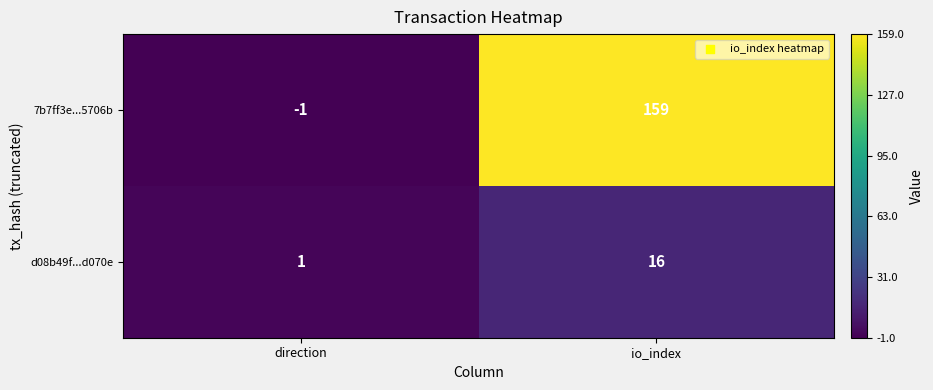

What is the sum of the d08b49f...d070e values at direction and io_index?

17